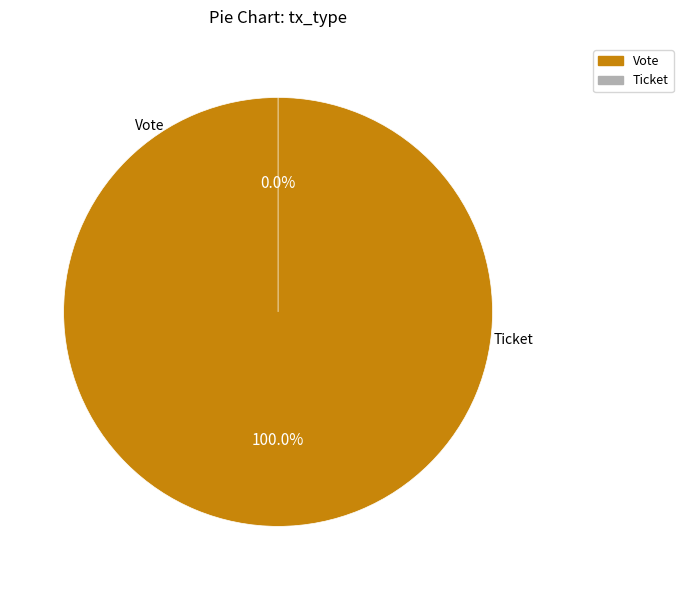

Combined, do Ticket and Vote account for over 50%?

Yes